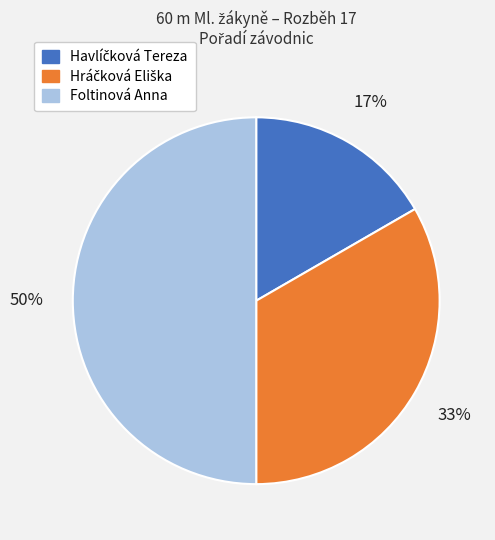

To the nearest percent, what percentage of the pie is Foltinová Anna?

50%